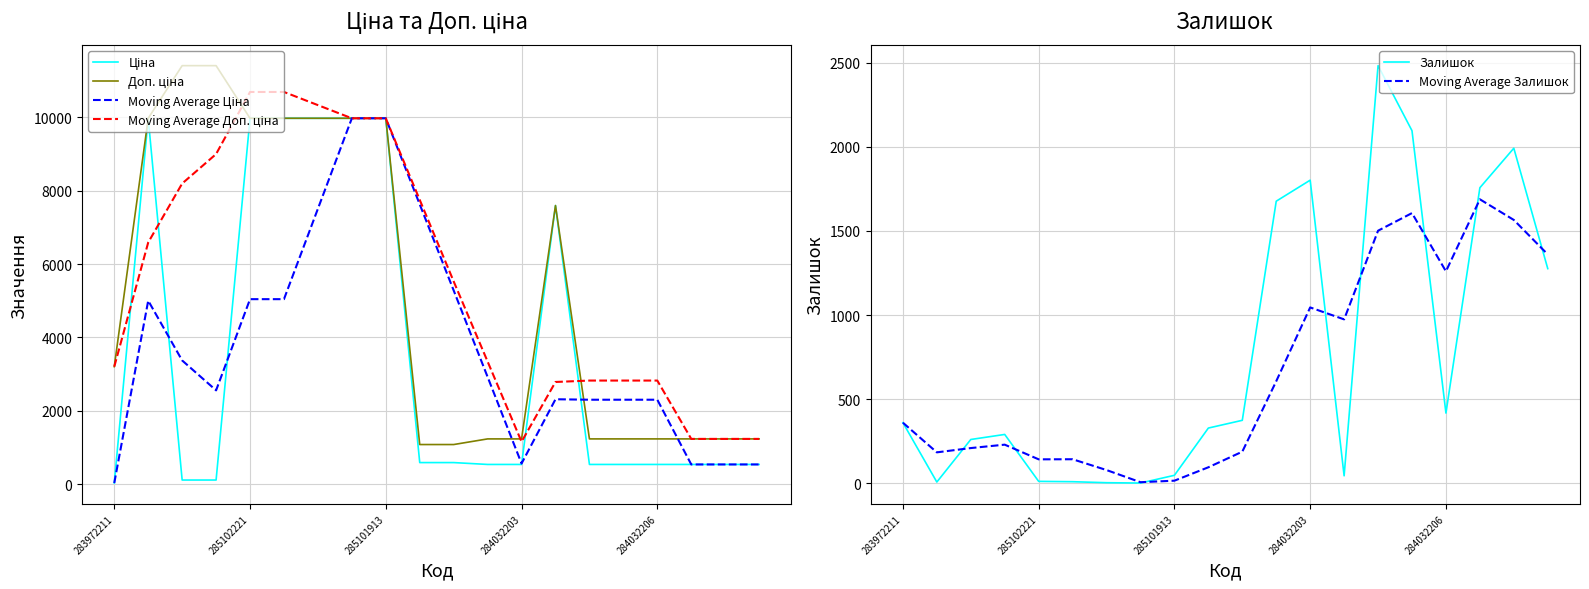

What are all the series names shown in the legend?

Ціна, Доп. ціна, Moving Average Ціна, Moving Average Доп. ціна, Залишок, Moving Average Залишок